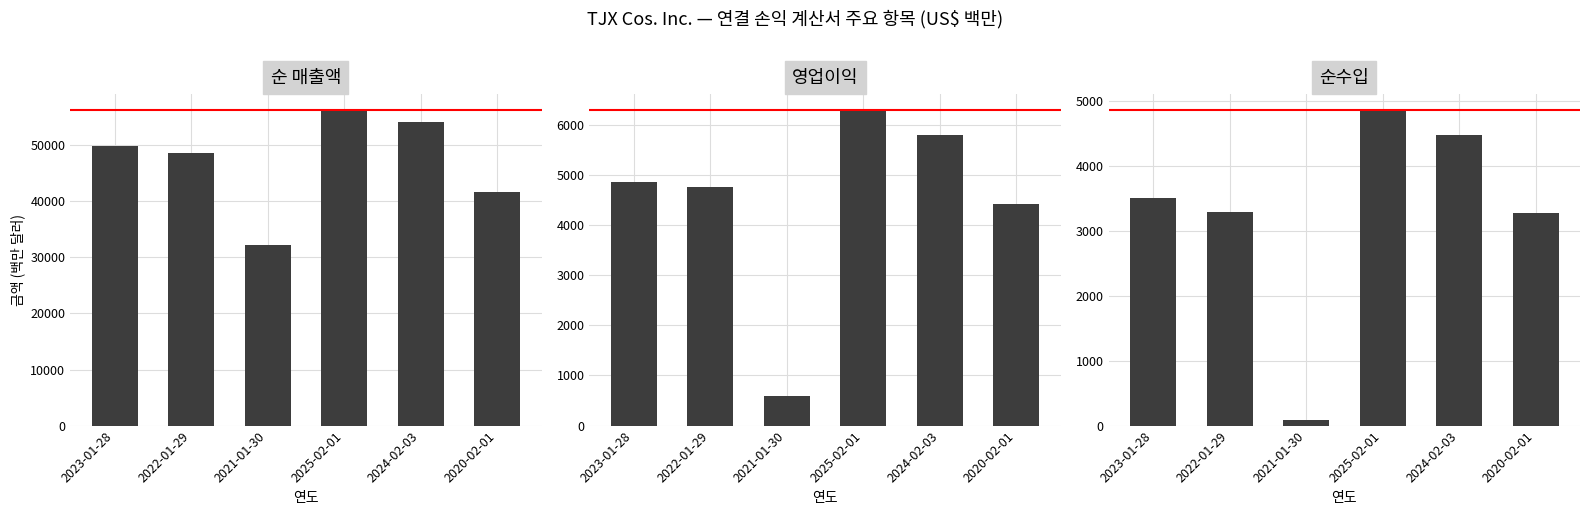

What is the label of the 1st bar from the right?

2020-02-01